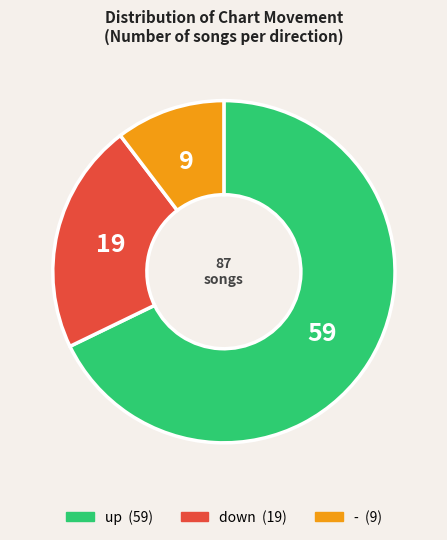

Which has a higher value, up or -?

up